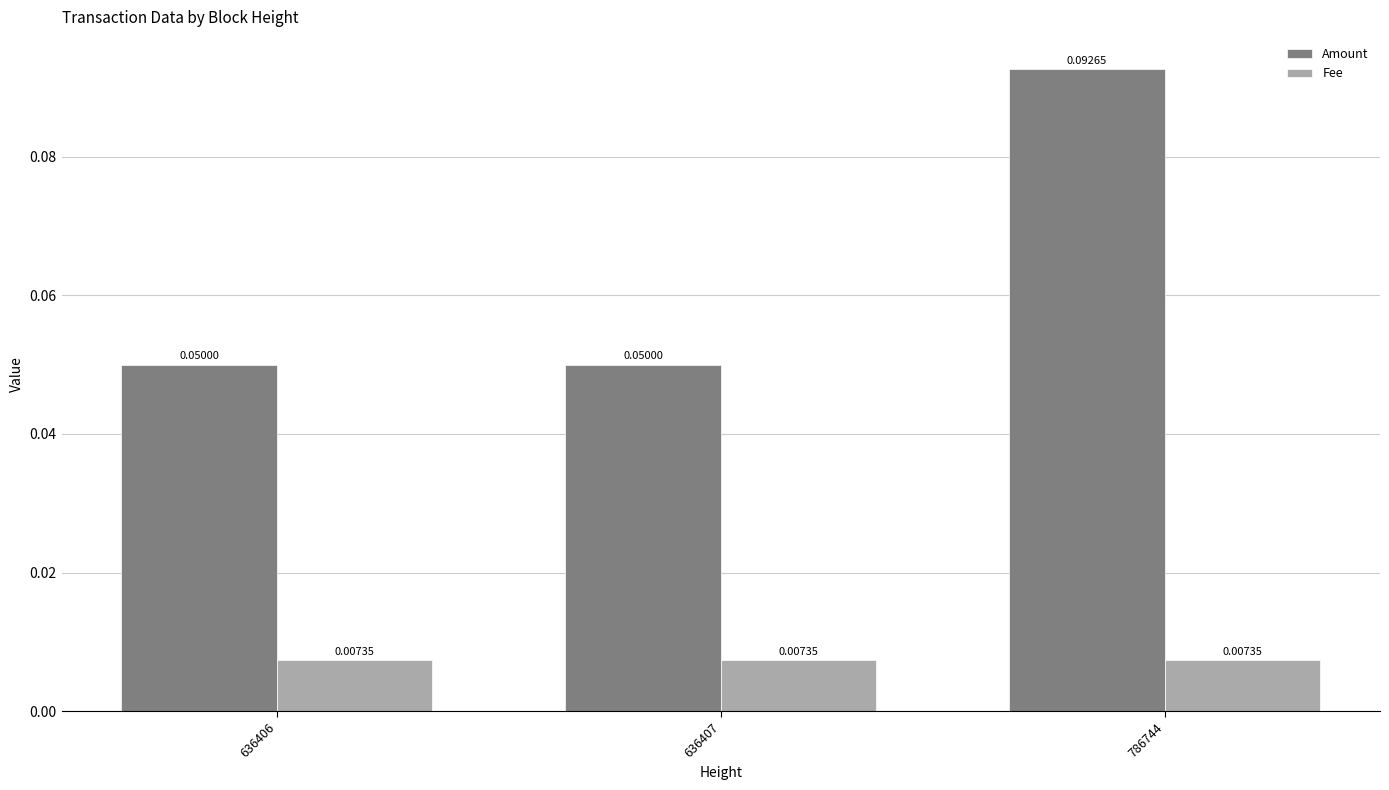

Rank the series by their average value, from highest to lowest.

Amount, Fee